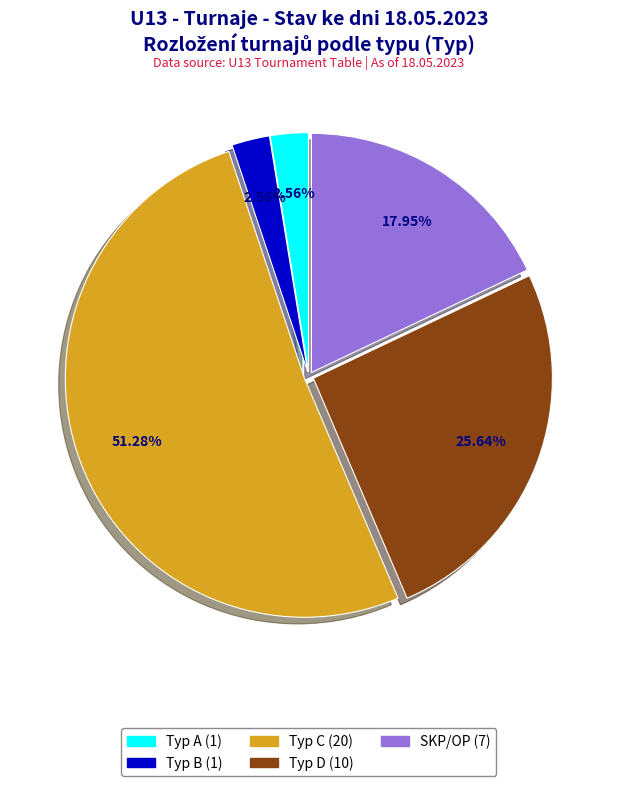

Is there any slice that represents more than half of the pie?

Yes